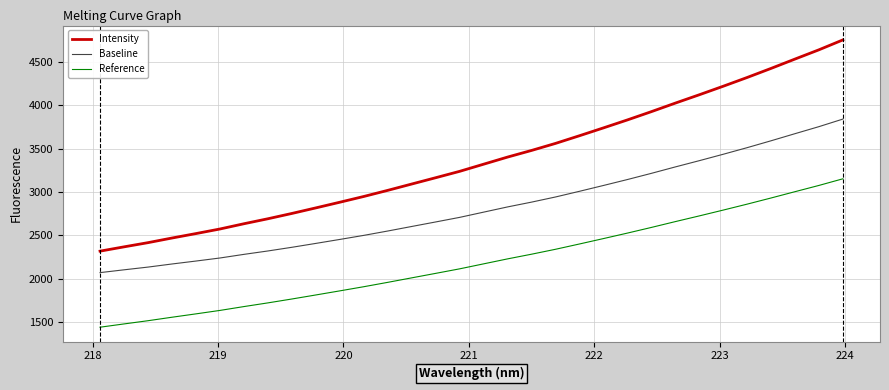

Which series has the largest total across all categories?

Intensity